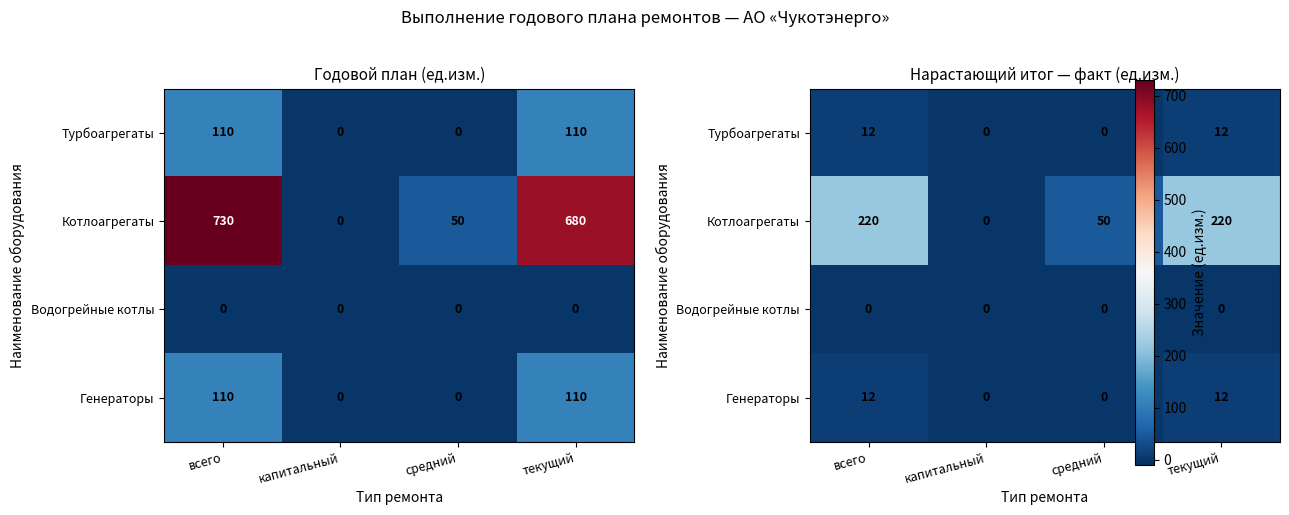

Which series changed the most between средний and текущий?

Котлоагрегаты